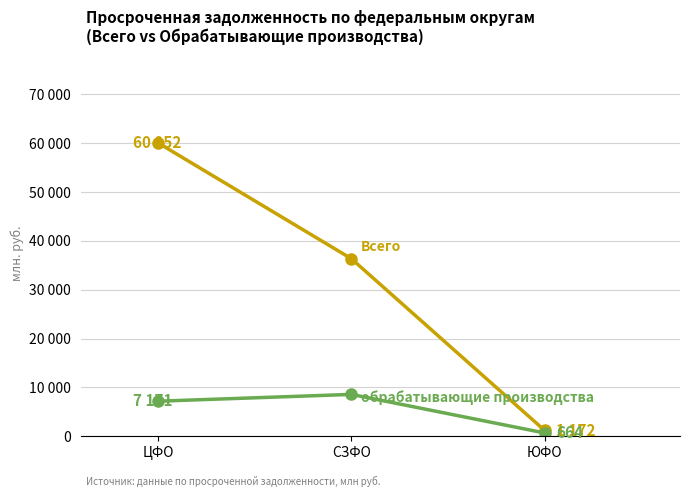

What is the spread (max minus min) of values at ЮФО?

508